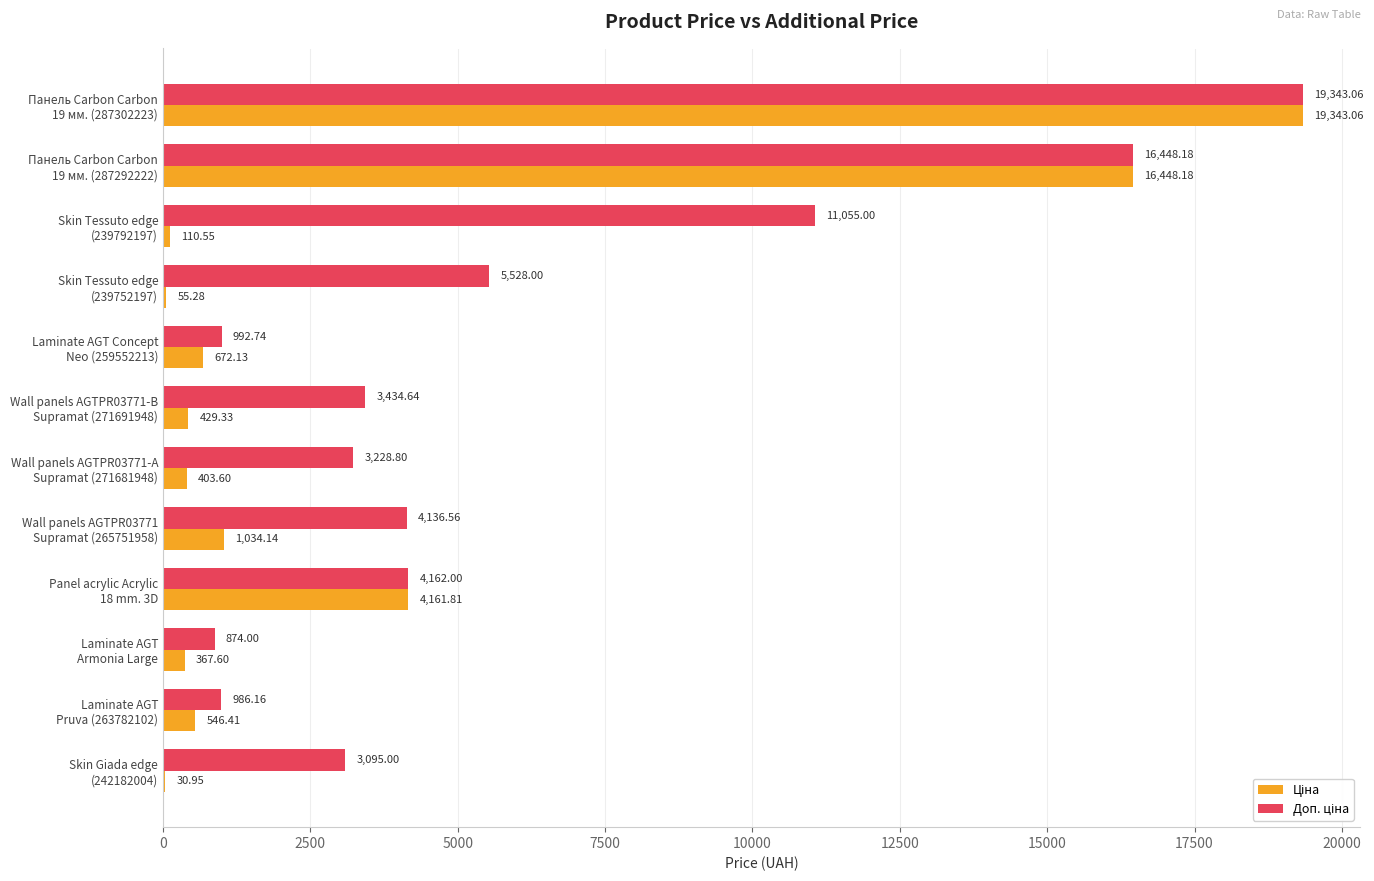

How many series are shown in this chart?

2